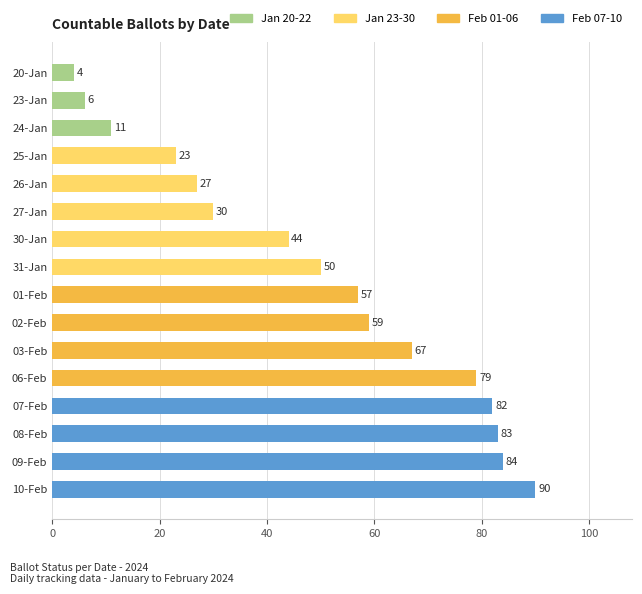

List the labels in order of value, smallest first.

20-Jan, 23-Jan, 24-Jan, 25-Jan, 26-Jan, 27-Jan, 30-Jan, 31-Jan, 01-Feb, 02-Feb, 03-Feb, 06-Feb, 07-Feb, 08-Feb, 09-Feb, 10-Feb